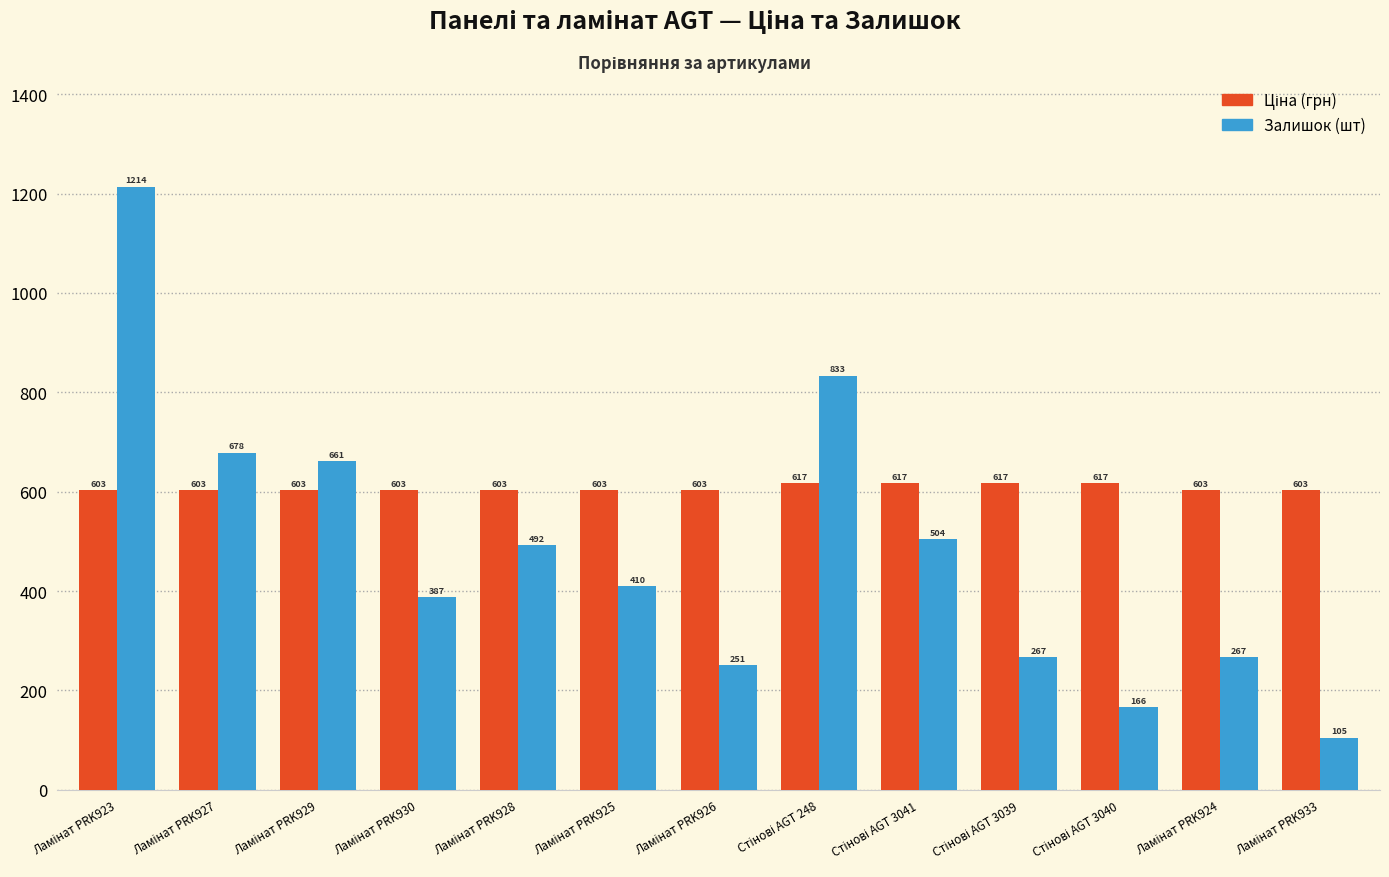

What is the maximum value shown in the chart?

1214.0